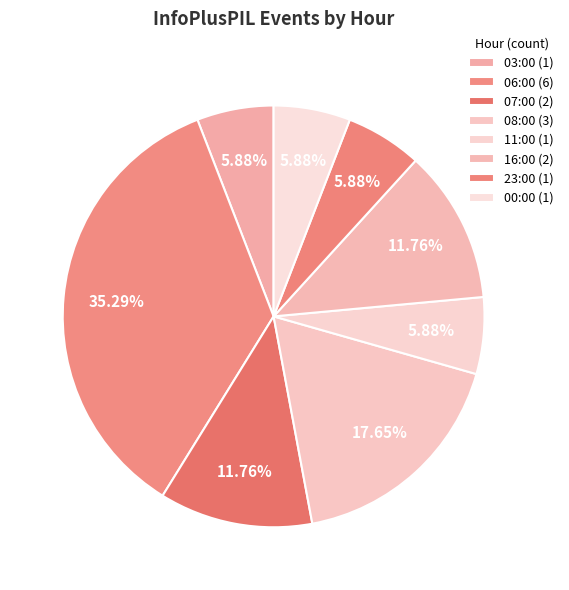

What portion of the pie excludes 08:00?

82.4%